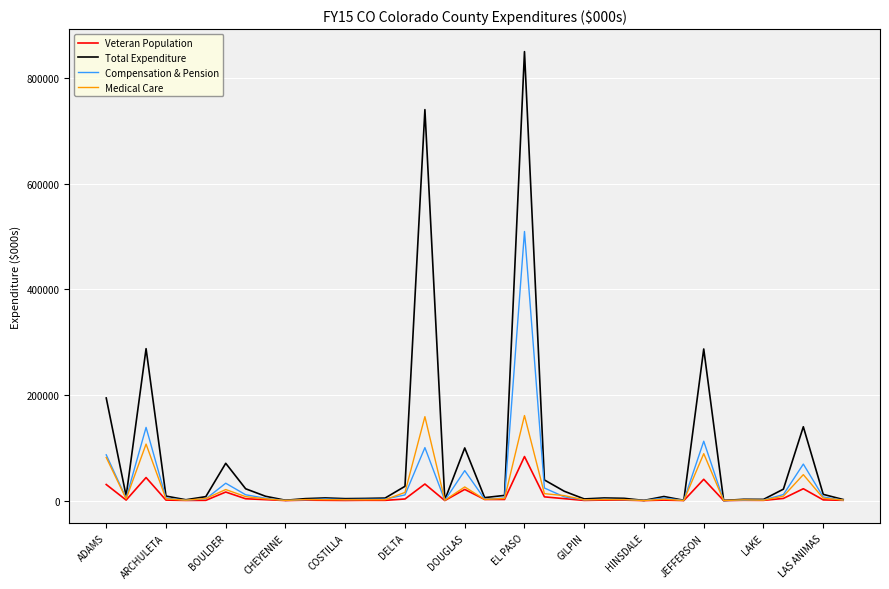

What is the greatest value displayed?

849900.7